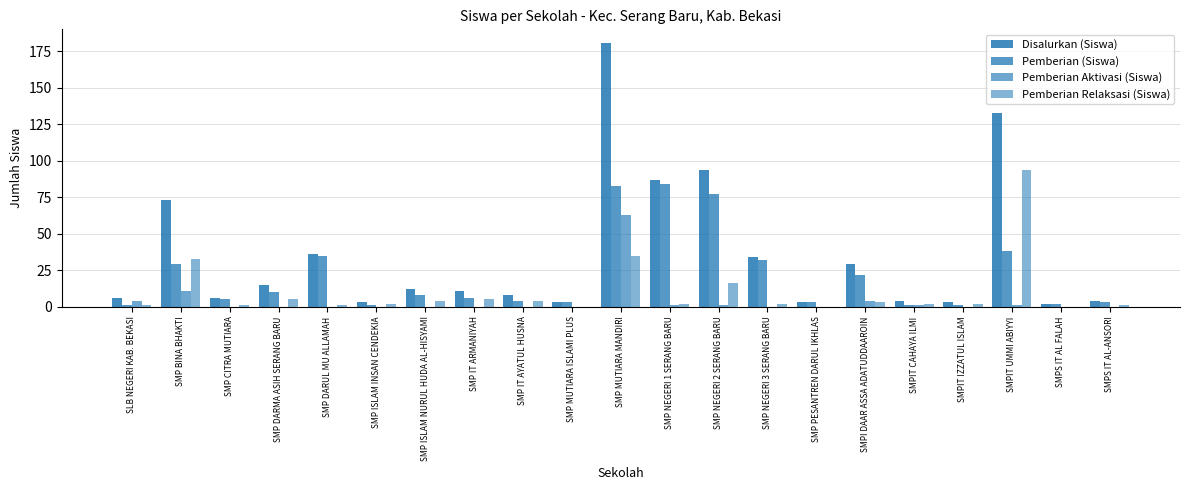

How many groups of bars are there?

21